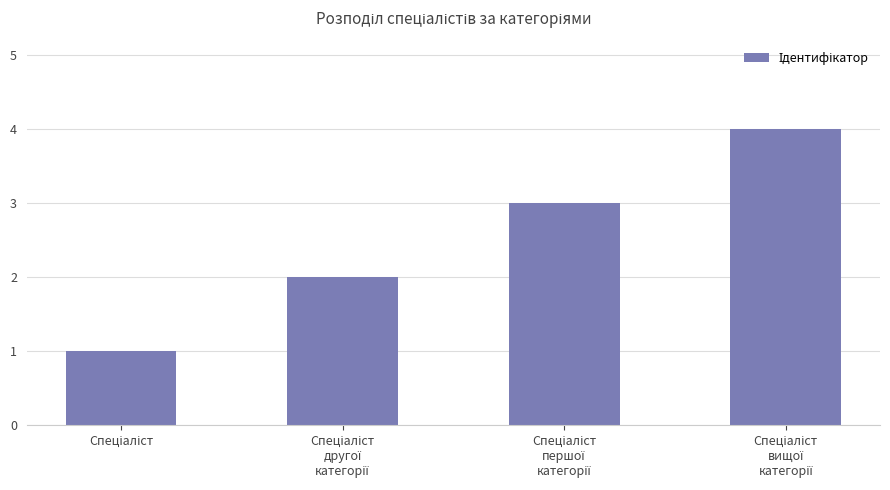

What is the sum of all values?

10